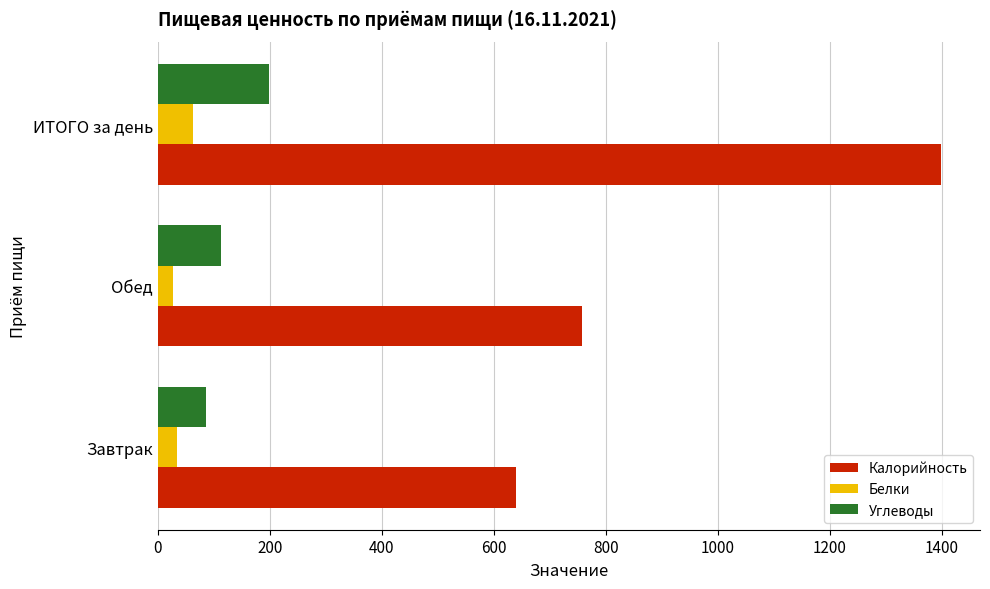

Between Завтрак and ИТОГО за день, which series saw the biggest shift?

Калорийность